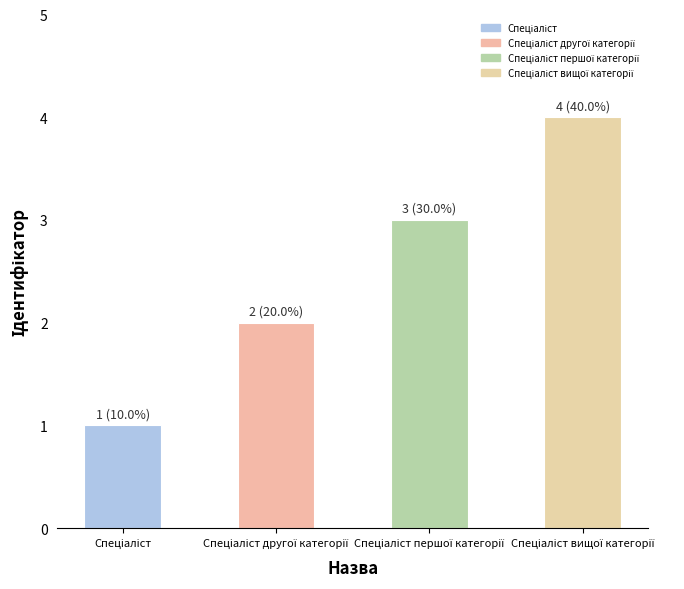

Count the number of categories in the chart.

4